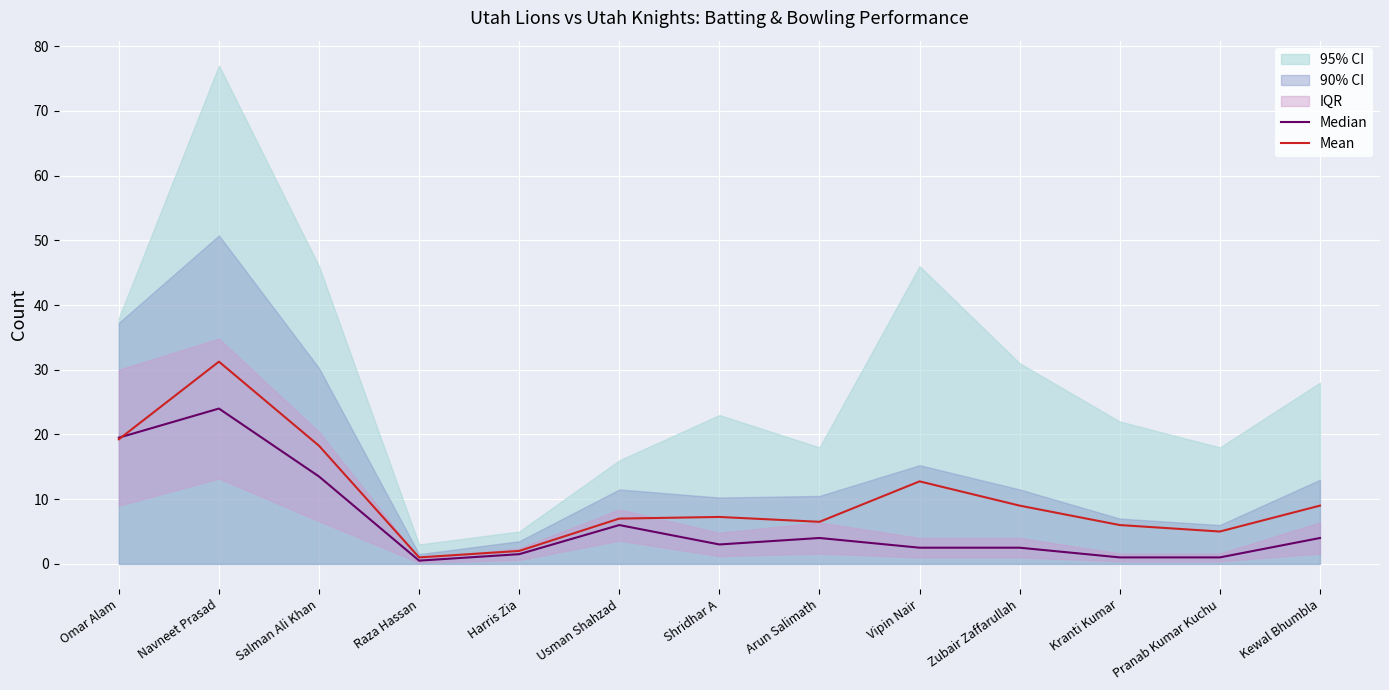

What is the label of the 3rd point from the left?

Salman Ali Khan